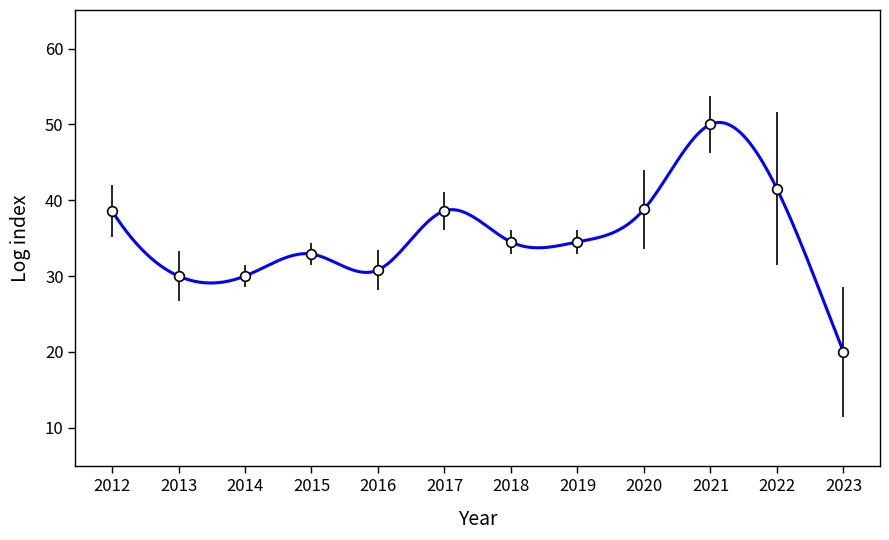

Which label corresponds to the smallest value in the chart?

2023